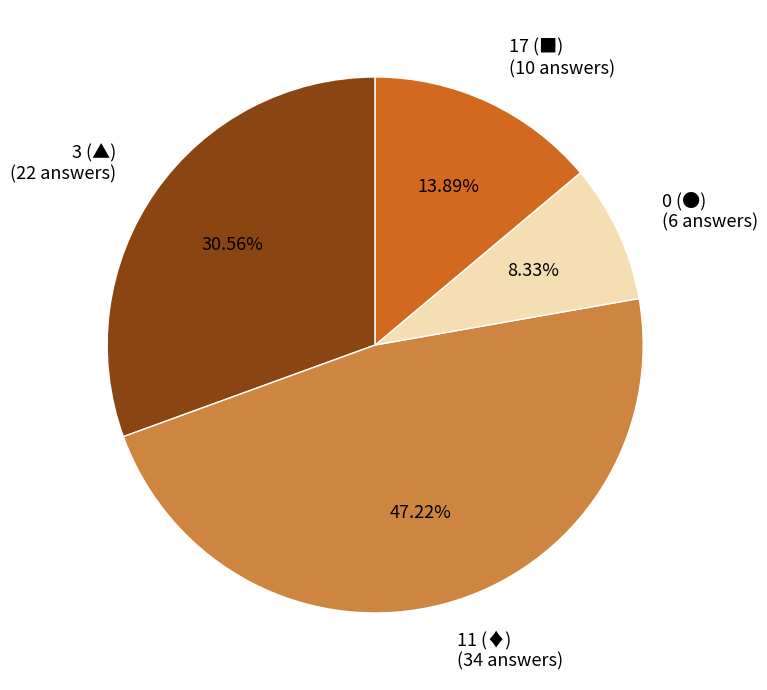

What is the ratio of the value at 11 (♦) to the value at 3 (▲)?

1.5